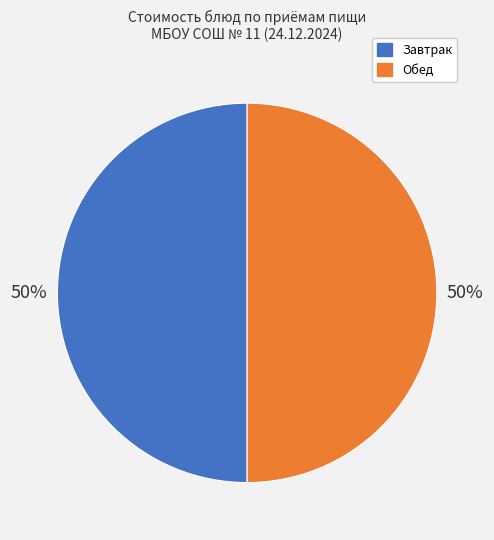

To the nearest percent, what is the average slice percentage?

50%